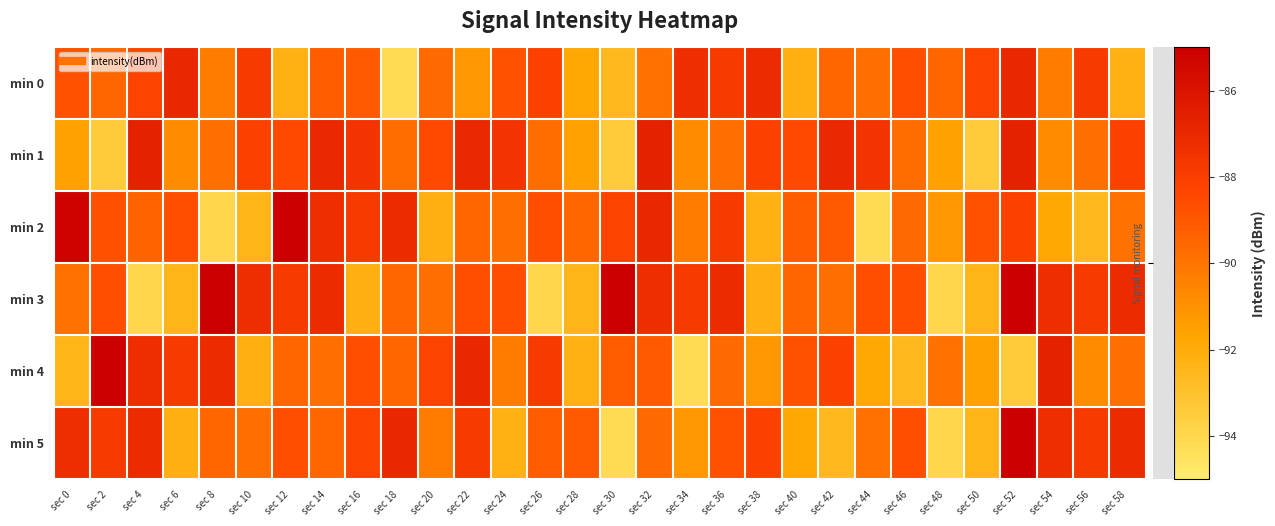

Which category has the highest value across all series?

sec 12